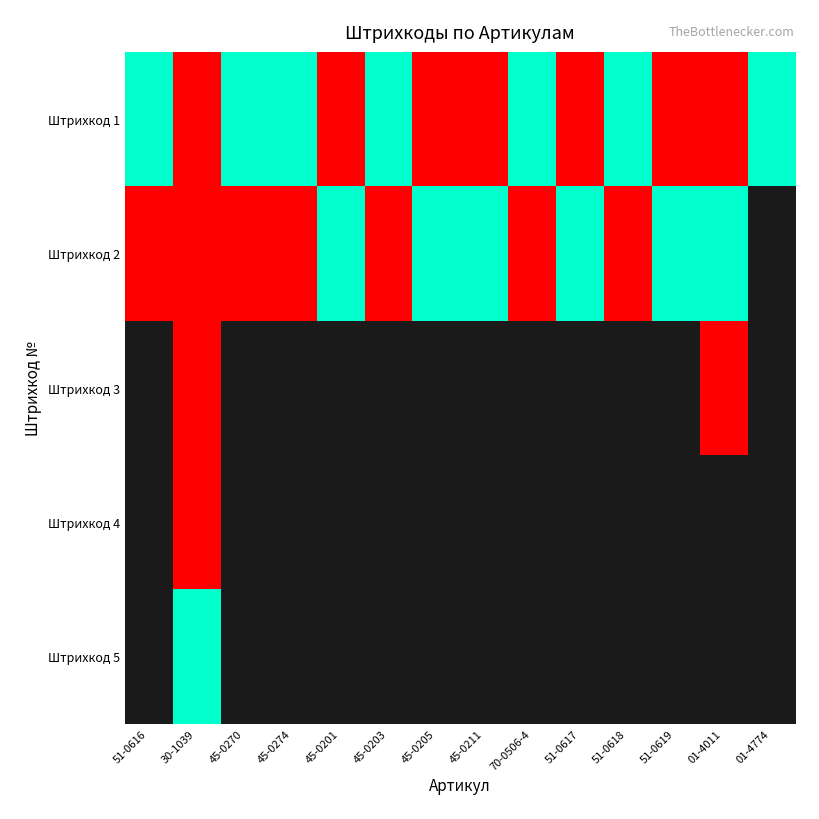

What is the difference between the highest and lowest values at 51-0619?

1.0